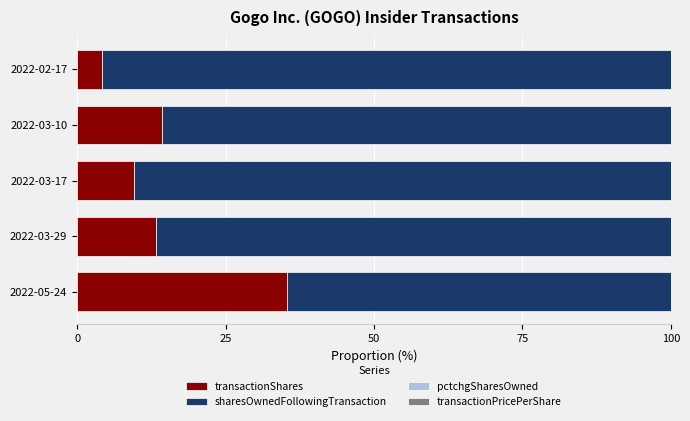

Count the transactionPricePerShare values in the range 0 to 1.

5